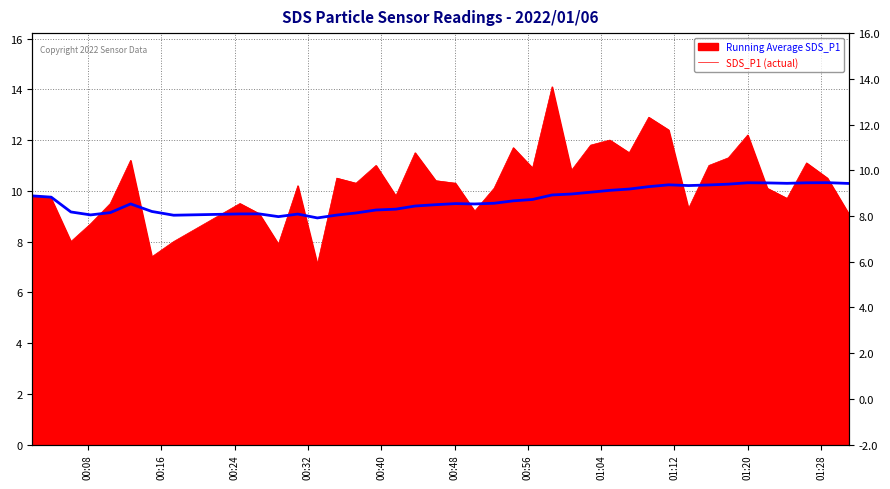

True or false: the data has more than 1 interior local peaks.

True